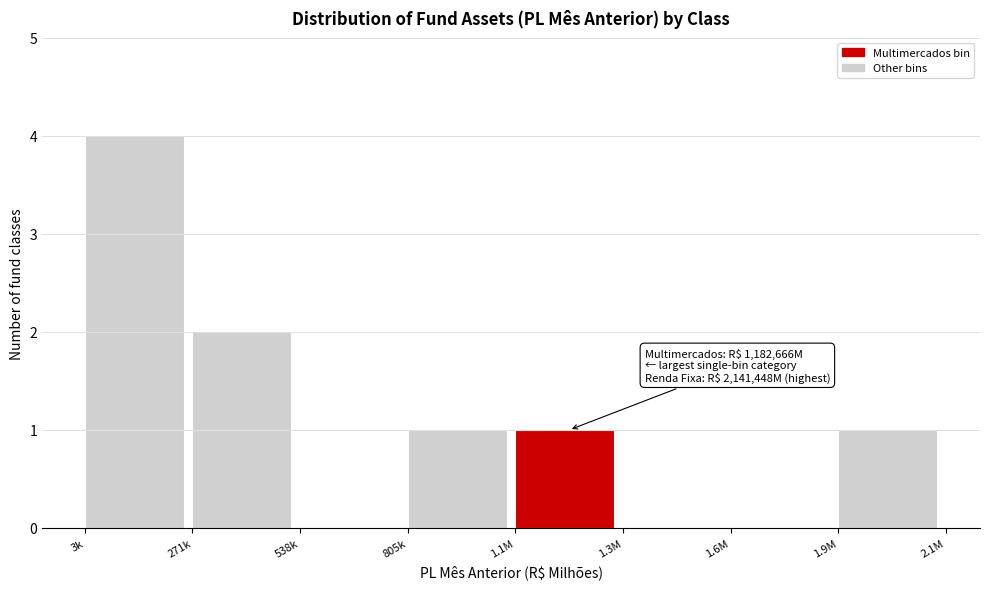

Reading left to right, list all the values displayed in this chart.

3k=4	271k=2	538k=0	805k=1	1.1M=1	1.3M=0	1.6M=0	1.9M=1